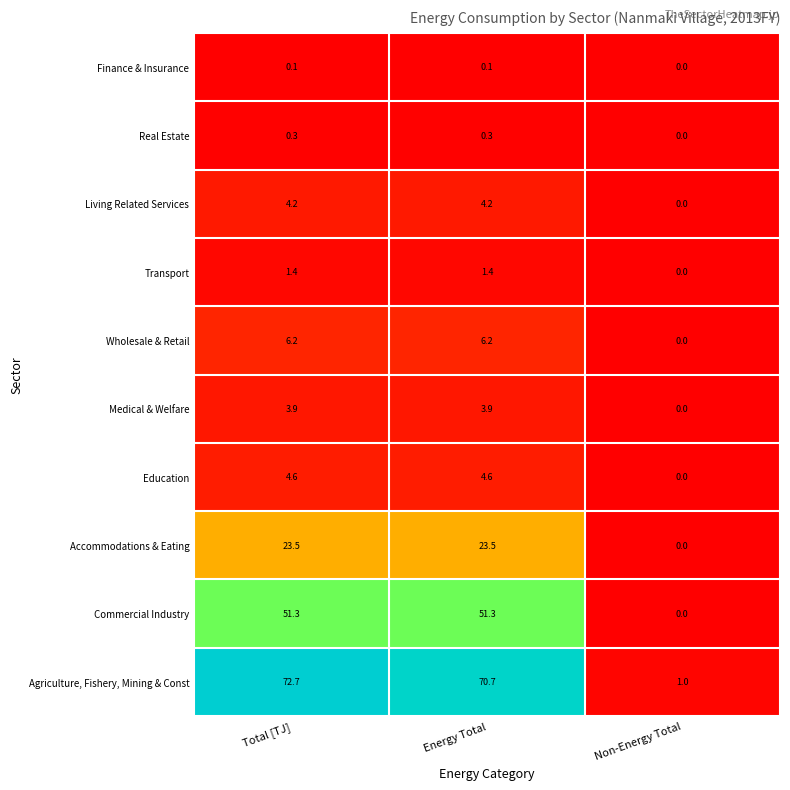

What is the maximum value for Agriculture, Fishery, Mining & Const?

72.7